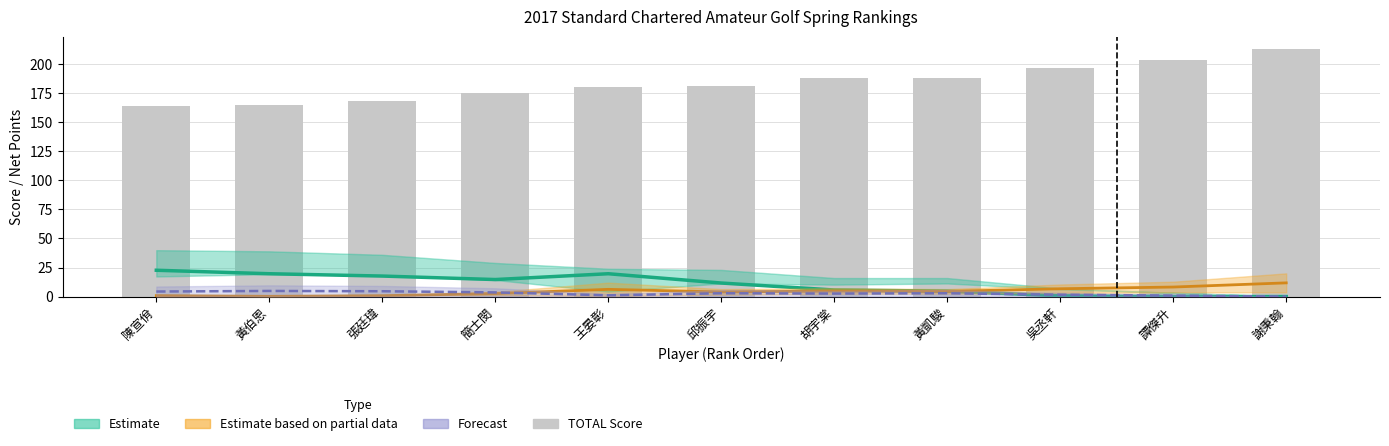

What is the difference between the TOTAL Score values at 簡士閔 and 吳丞軒?

22.0